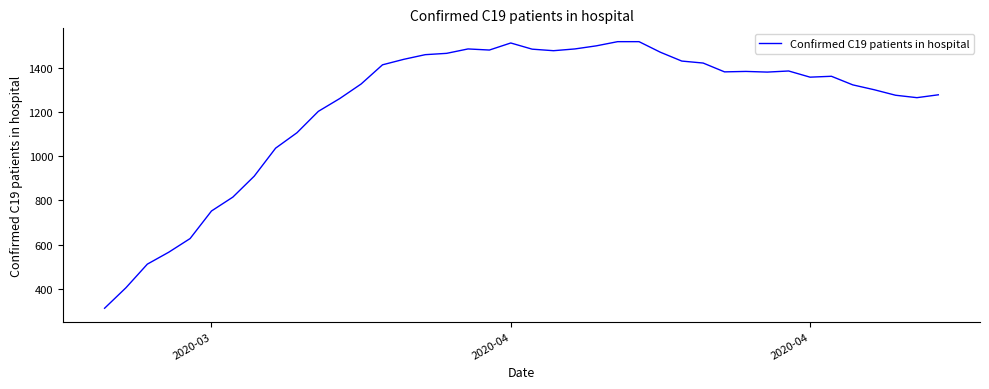

What is the maximum value shown in the chart?

1520